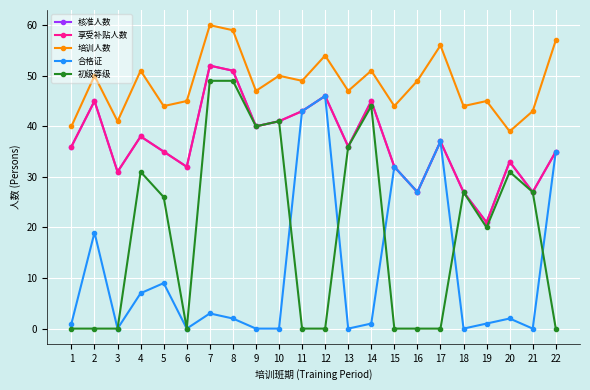

Is it true that 享受补贴人数 equals 46 at 12?

True